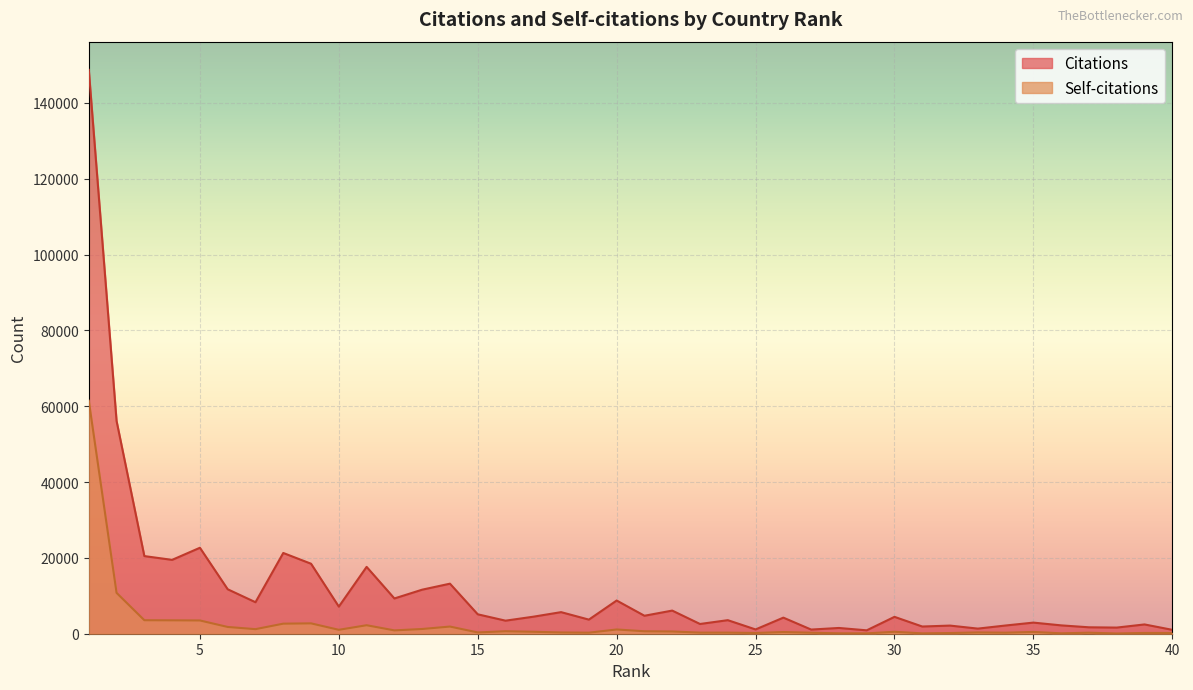

True or false: Citations has more than 1 interior local peaks.

True